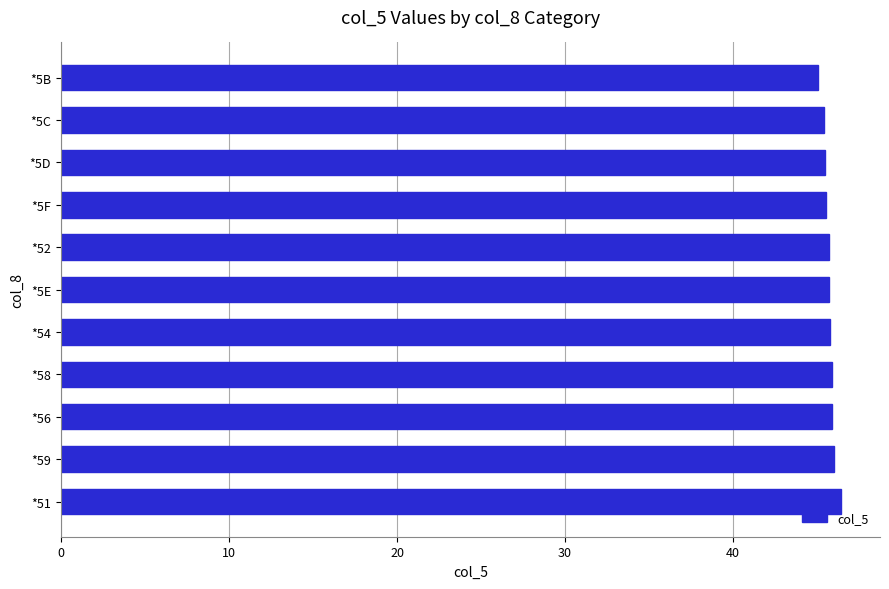

What is the average value?

45.7